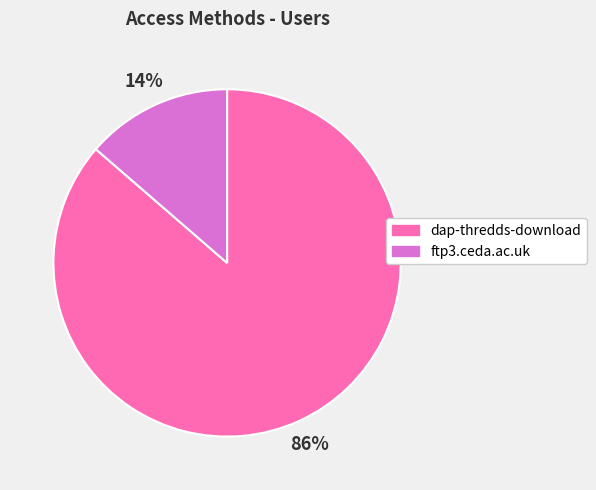

Is it true that ftp3.ceda.ac.uk is 14% of the pie?

True